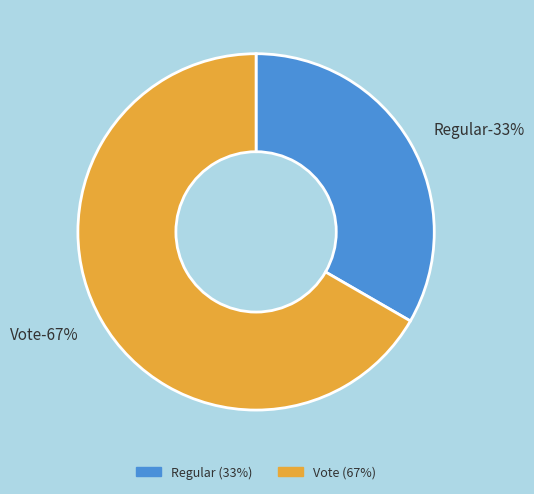

Which slice represents more than half of the pie?

Vote